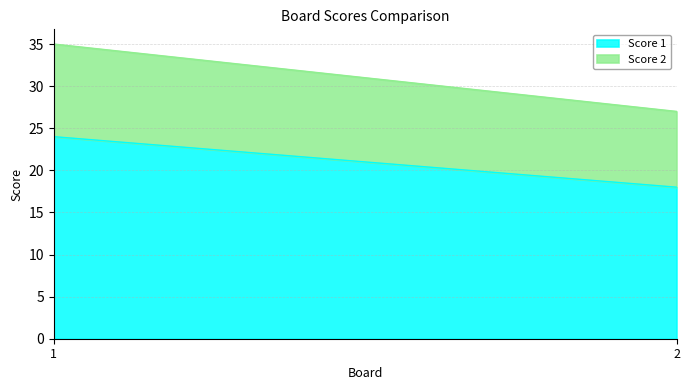

What is the approximate value of Score 2 at 1?

11